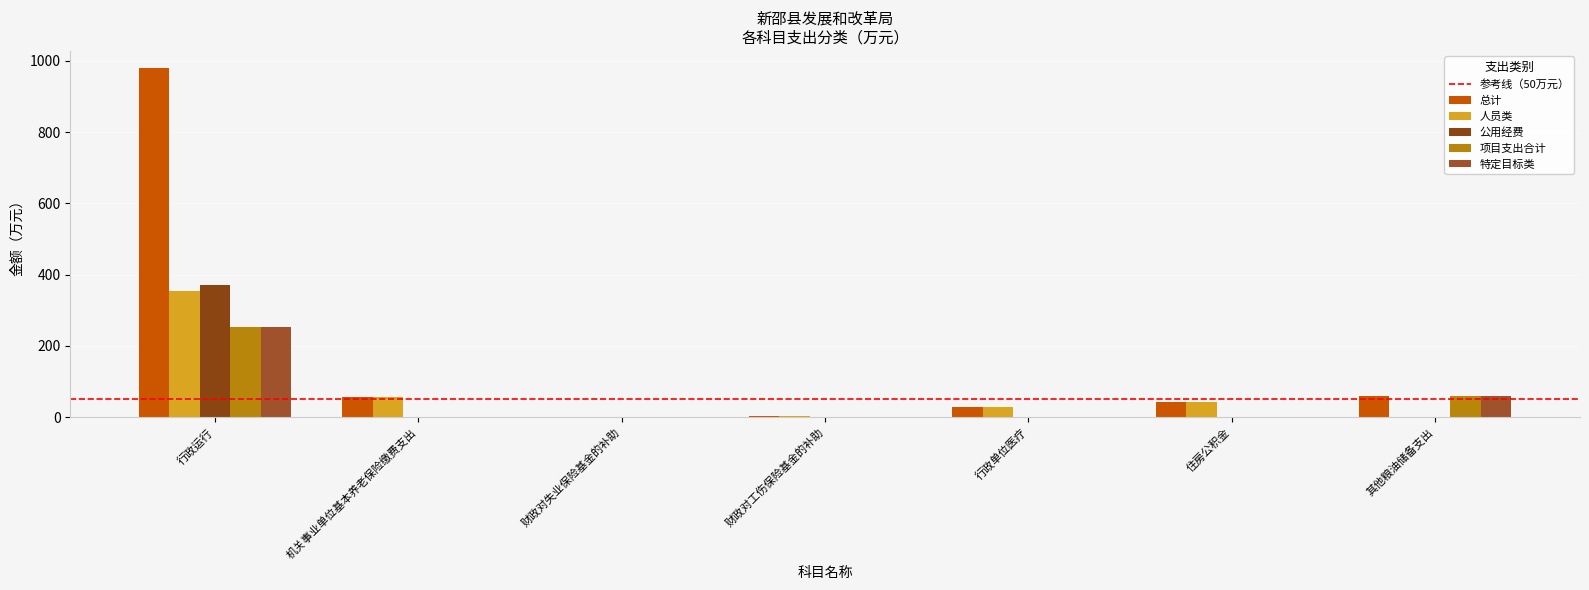

What is the total value across all series at 行政单位医疗?

57.2